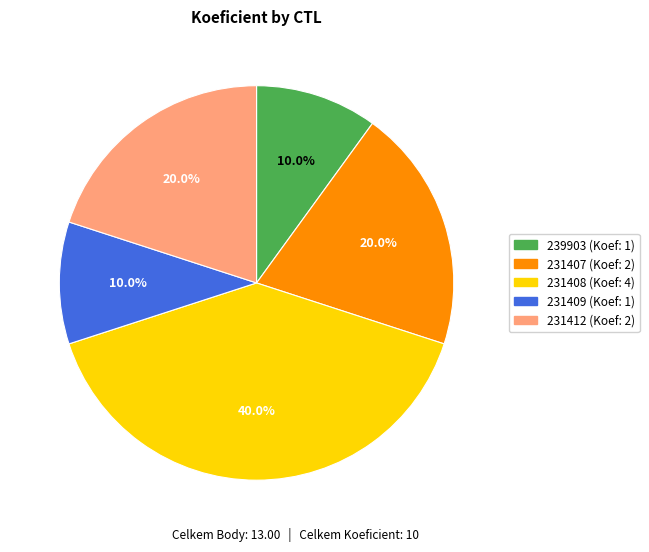

Is it true that 231412 is 31% of the pie?

False